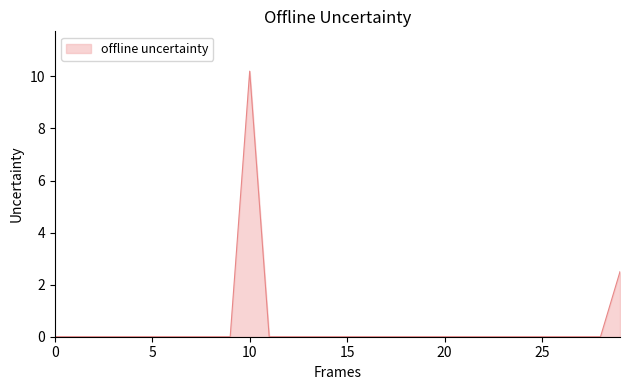

What is the maximum value shown in the chart?

10.2